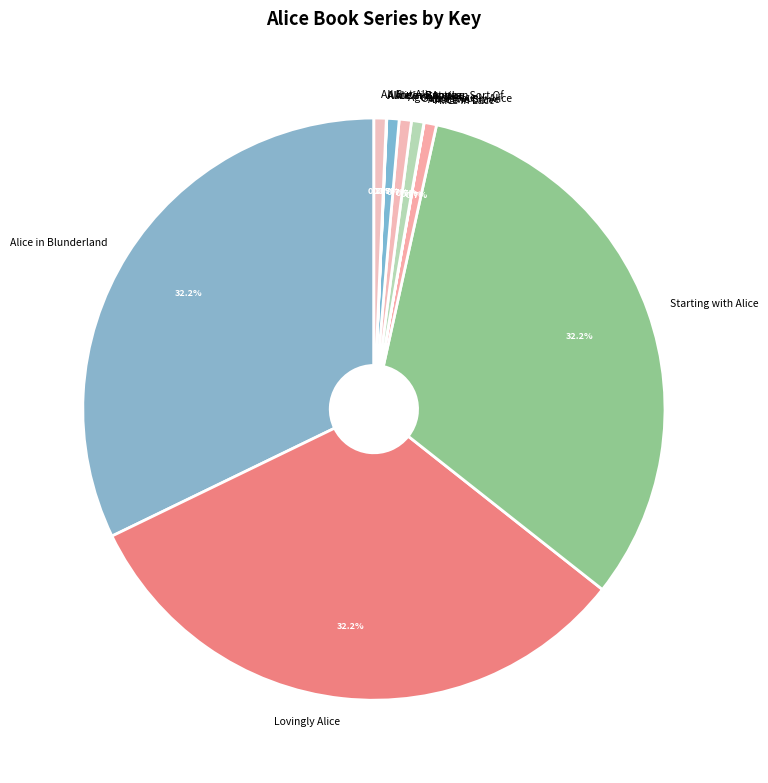

How much of the chart is everything except Alice in Lace?

99.3%